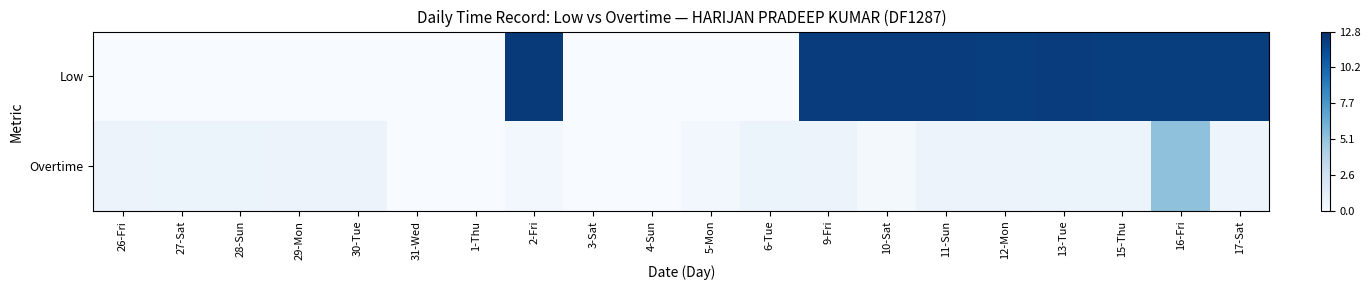

What is the spread (max minus min) of values at 30-Tue?

12.5